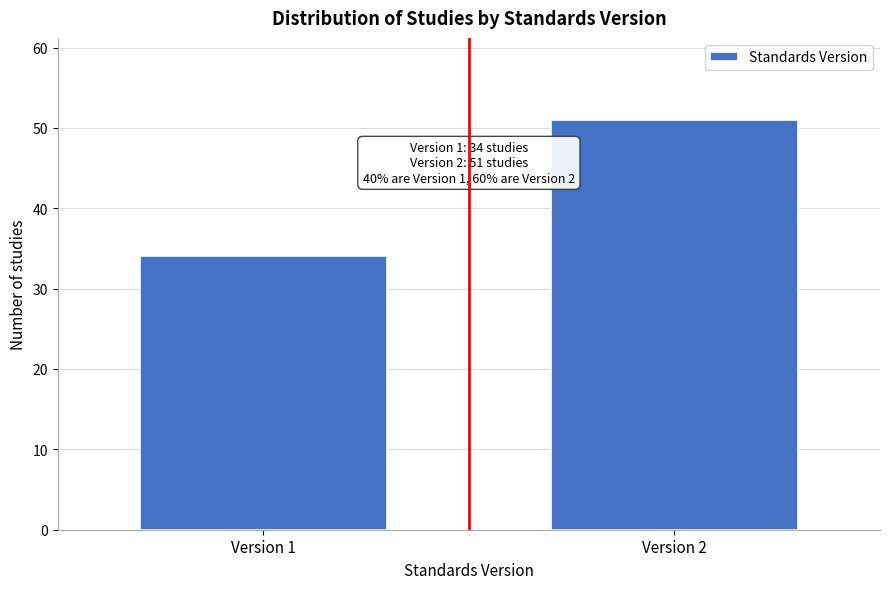

Reading left to right, what are all the values shown in this chart?

Version 1=34	Version 2=51